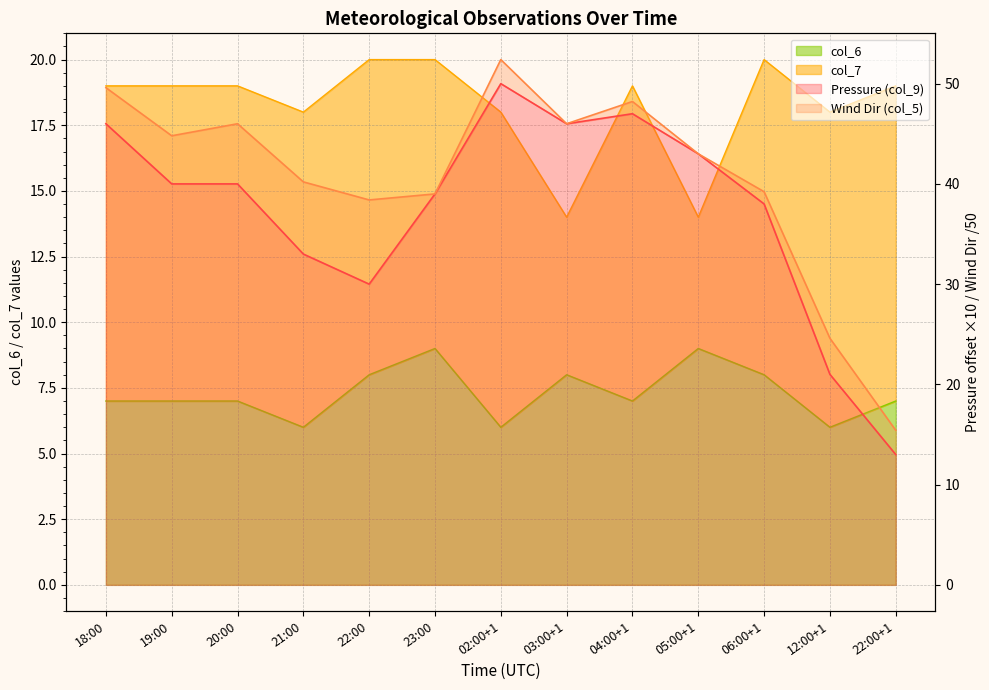

Which label corresponds to the largest value in the chart?

02:00+1